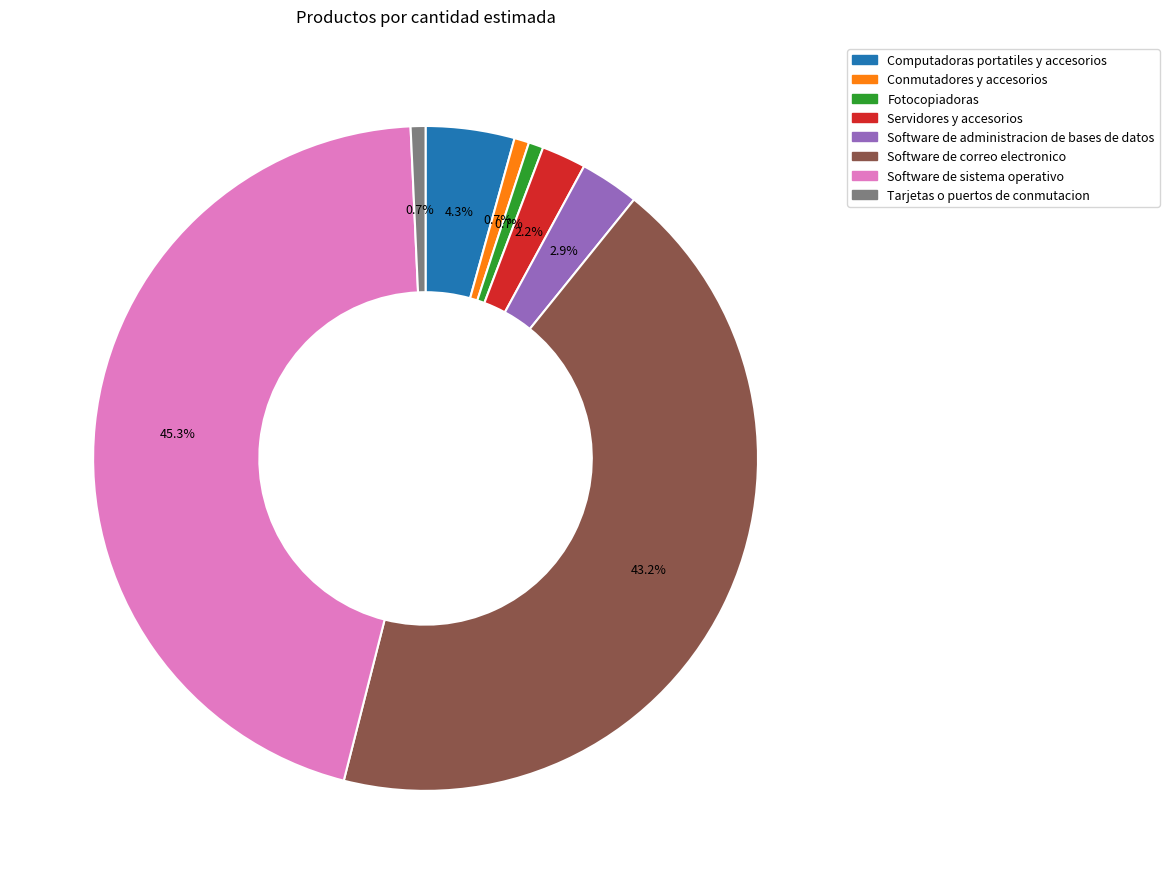

Does any single category account for the majority?

No